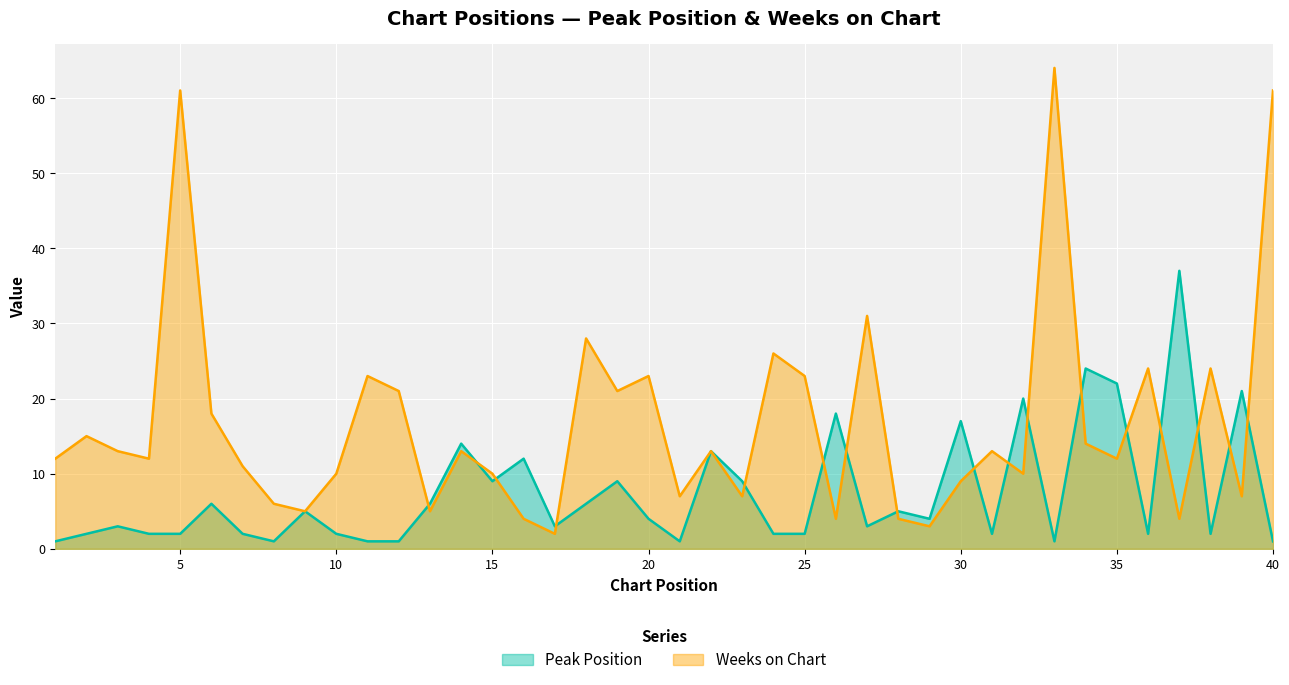

Which series has the largest total across all categories?

Weeks on Chart